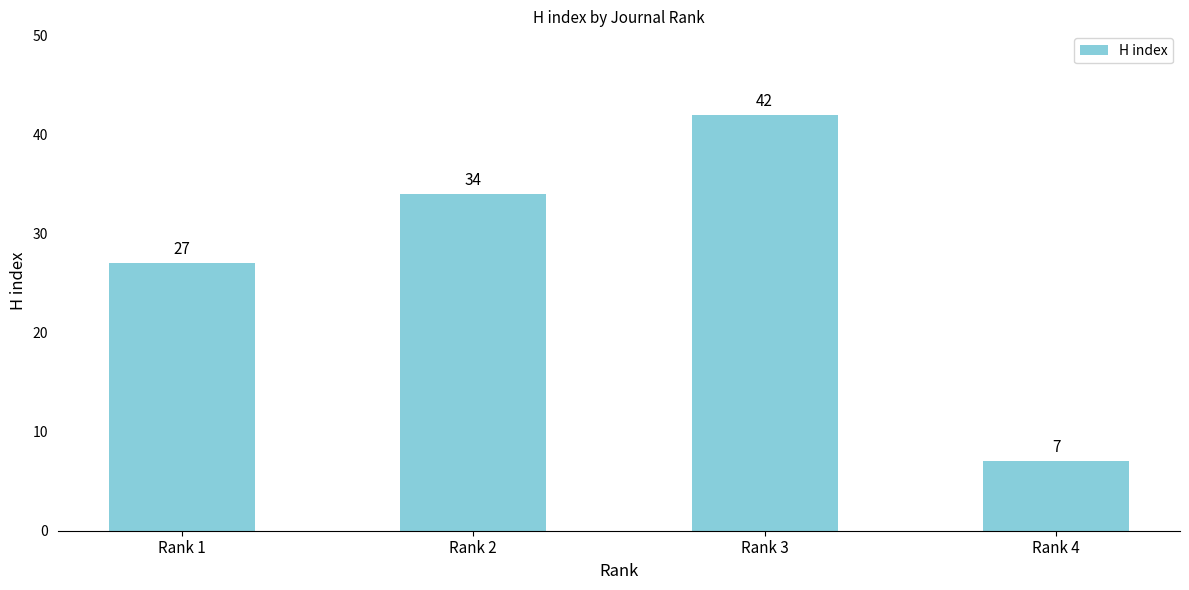

List the labels in order of value, largest first.

Rank 3, Rank 2, Rank 1, Rank 4